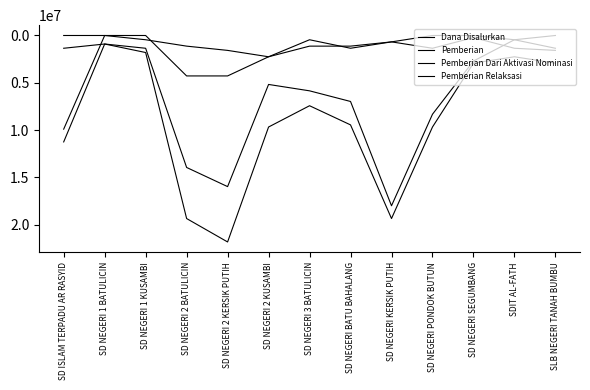

How many distinct data groups are displayed?

4